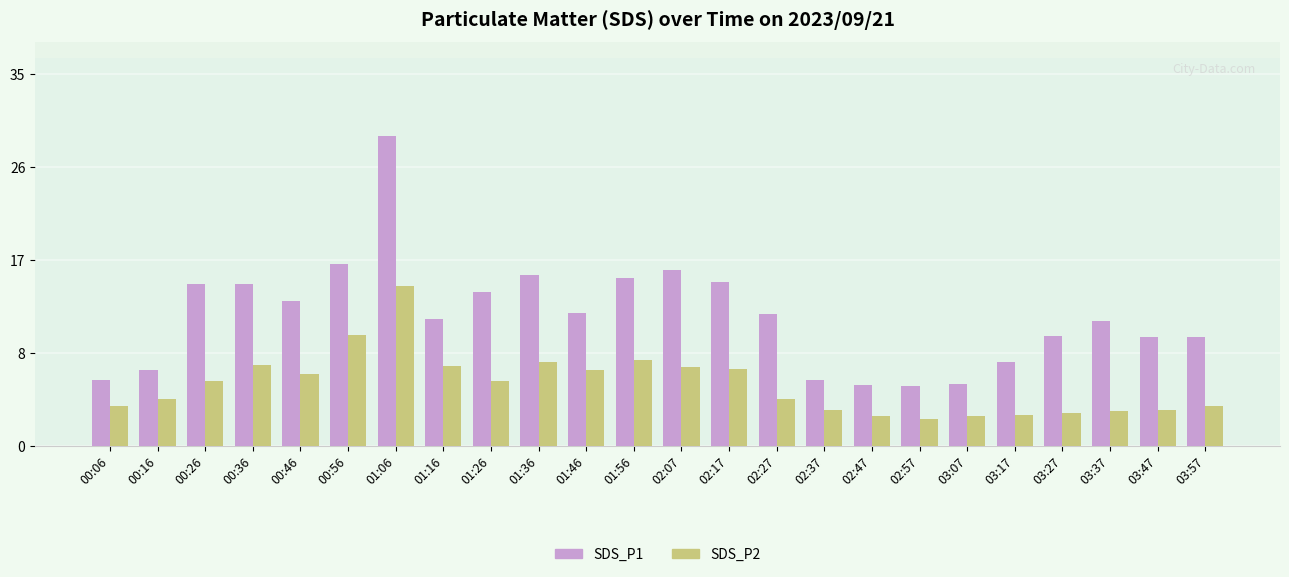

What is the sum of the SDS_P2 values at 02:37 and 03:57?

7.2